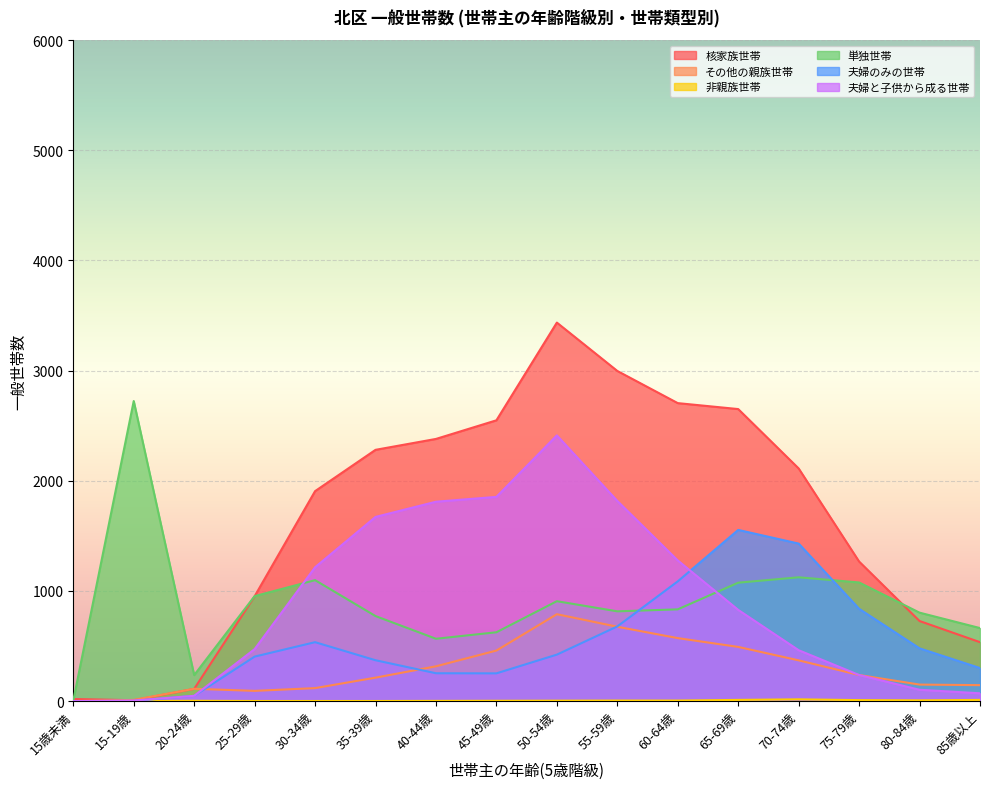

How many lines are shown in the chart?

6